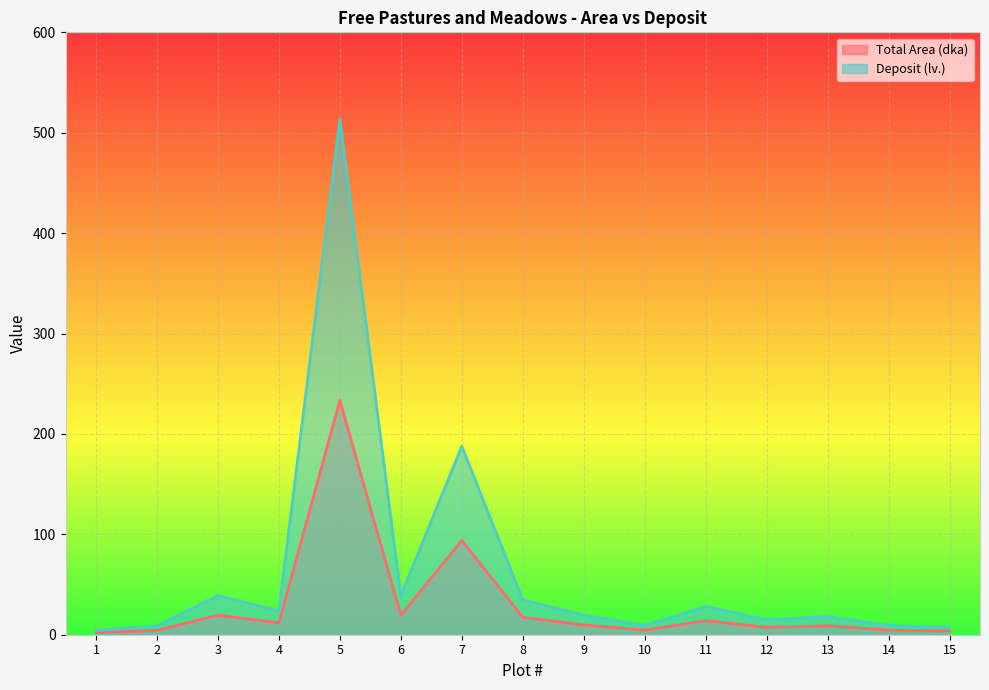

At which label is Total Area (dka) closest to 117?

7